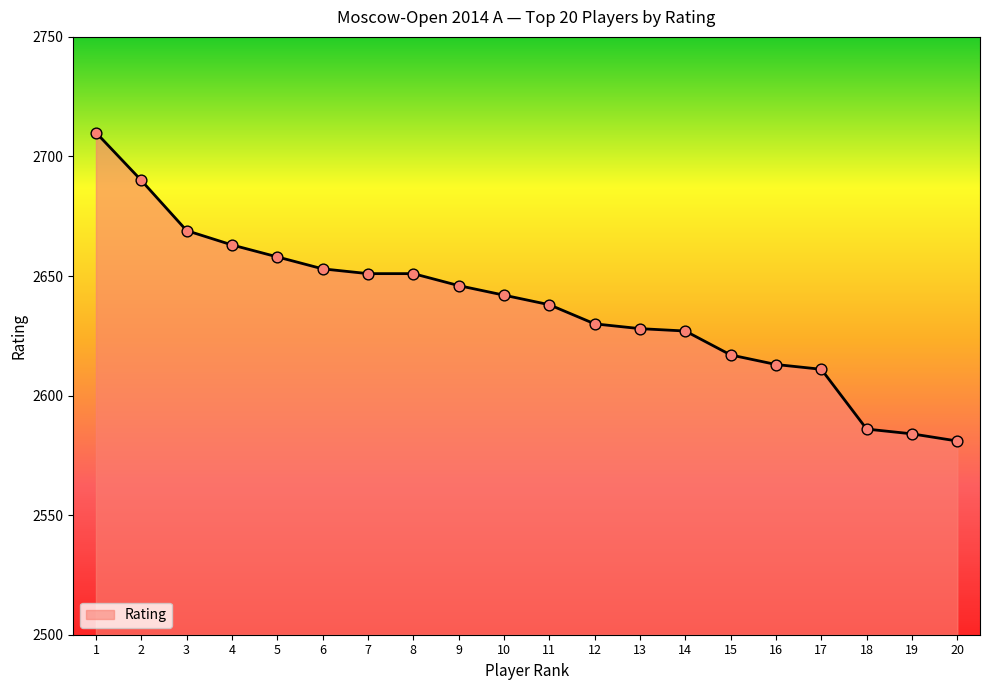

Approximately how many times larger is the value at 2 compared to 9?

1.0